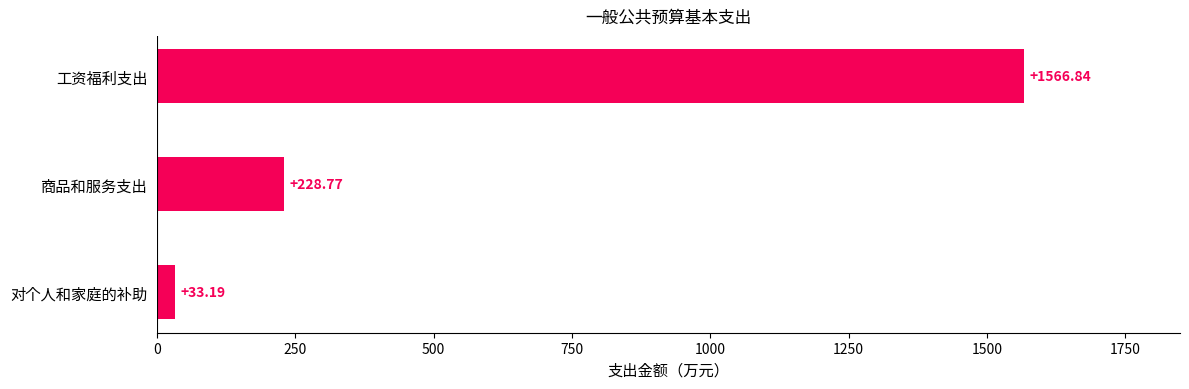

List the labels in order of value, largest first.

工资福利支出, 商品和服务支出, 对个人和家庭的补助